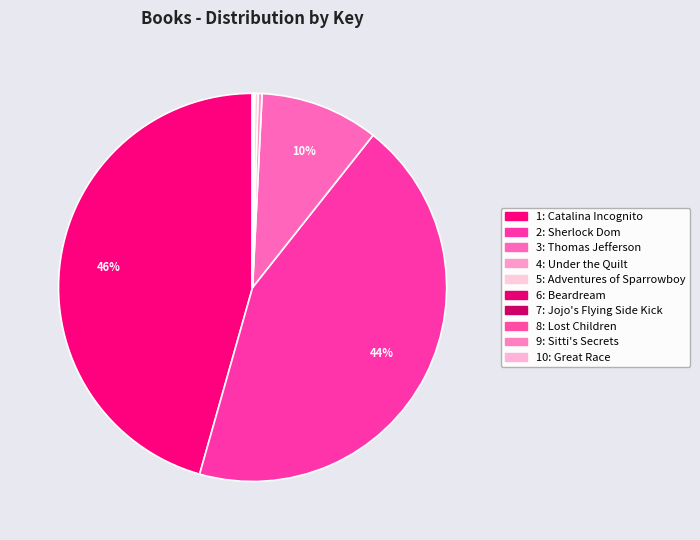

True or false: 5: Adventures of Sparrowboy accounts for 10% of the total.

False